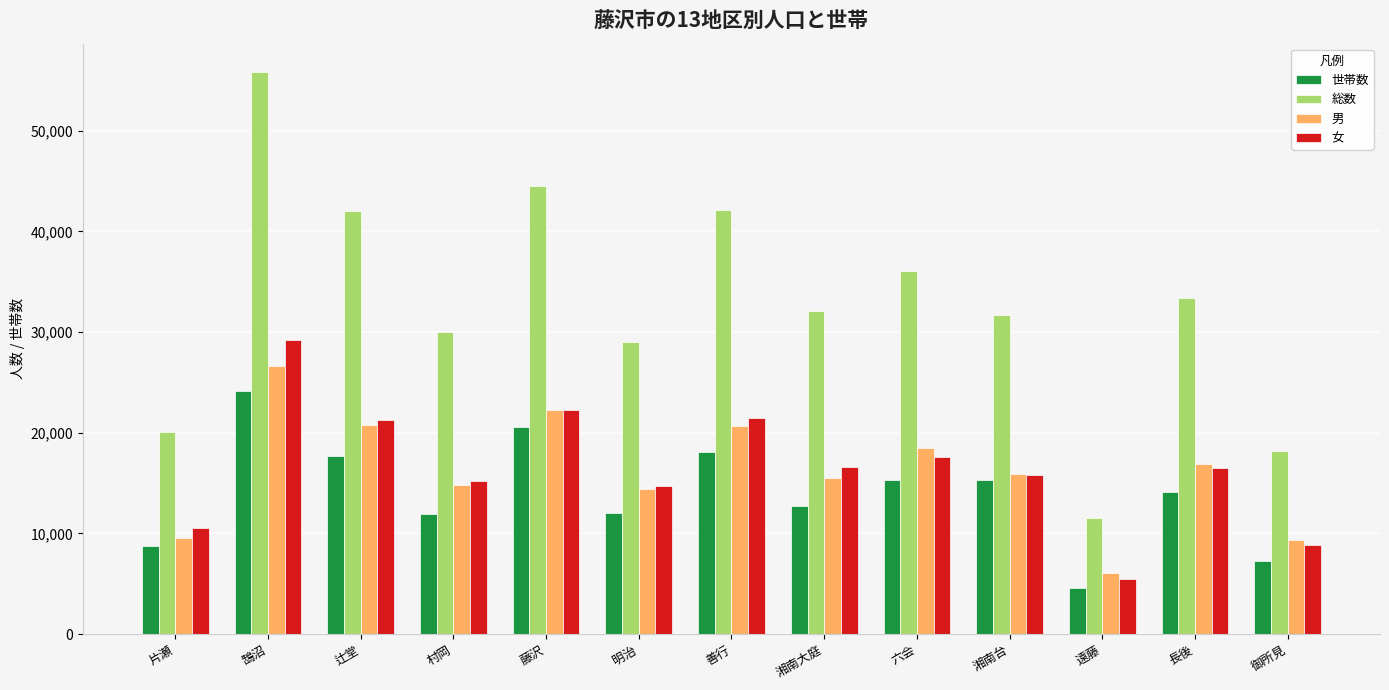

What is the difference between the 世帯数 values at 湘南大庭 and 六会?

2561